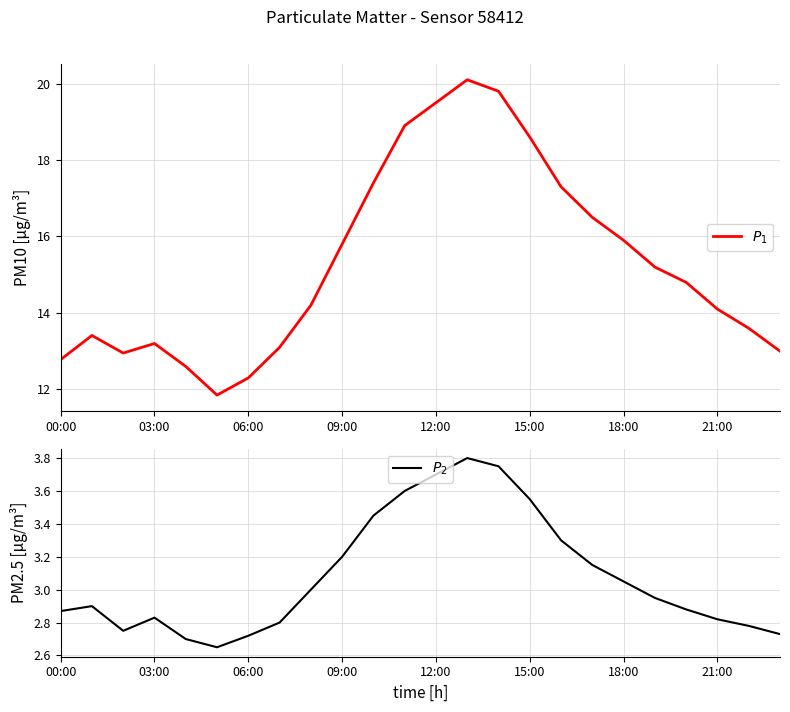

Does the chart display data point markers on the line(s)?

No